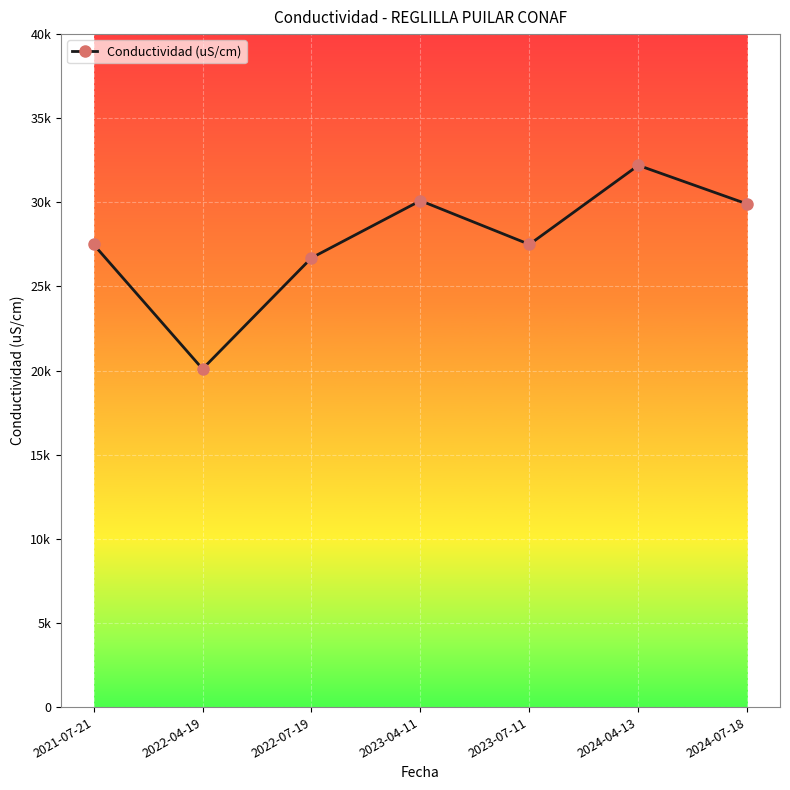

At which label is the value closest to 26150?

2022-07-19